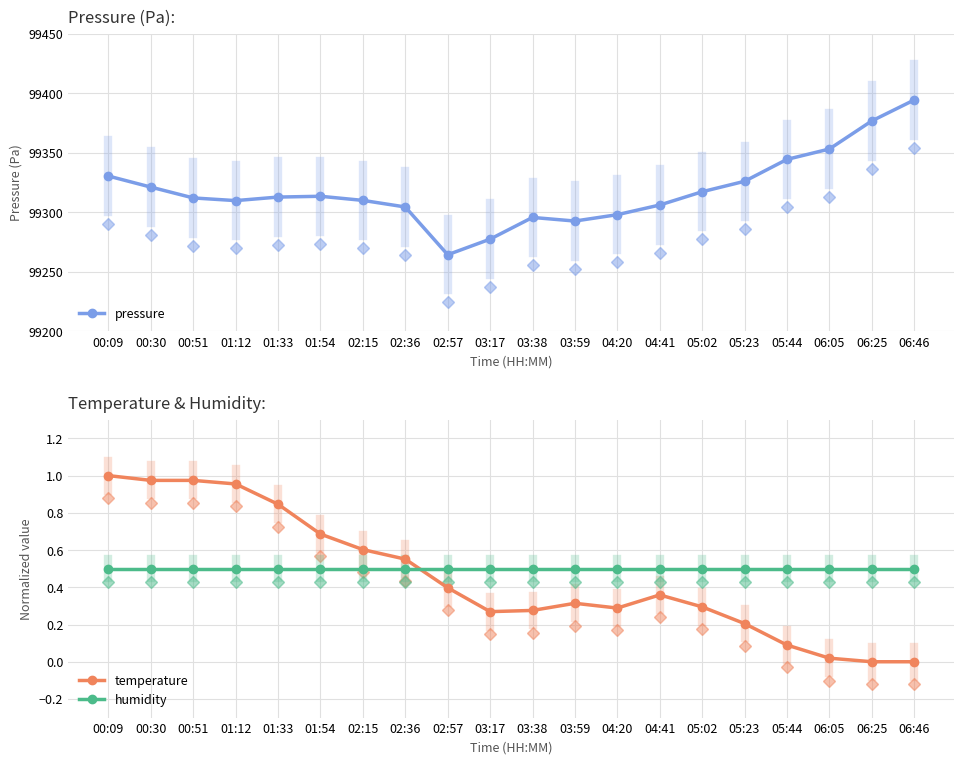

Reading left to right, what are all the values shown in this chart?

pressure: 00:09=99330.5	00:30=99321.2	00:51=99312.1	01:12=99309.9	01:33=99312.8	01:54=99313.5	02:15=99310.0	02:36=99304.5	02:57=99264.4	03:17=99277.5	03:38=99295.7	03:59=99292.7	04:20=99298.1	04:41=99306.2	05:02=99317.3	05:23=99326.1	05:44=99344.5	06:05=99353.2	06:25=99376.7	06:46=99394.3
temperature: 00:09=1.0	00:30=1.0	00:51=1.0	01:12=1.0	01:33=0.8	01:54=0.7	02:15=0.6	02:36=0.6	02:57=0.4	03:17=0.3	03:38=0.3	03:59=0.3	04:20=0.3	04:41=0.4	05:02=0.3	05:23=0.2	05:44=0.1	06:05=0.0	06:25=0.0	06:46=0.0
humidity: 00:09=0.5	00:30=0.5	00:51=0.5	01:12=0.5	01:33=0.5	01:54=0.5	02:15=0.5	02:36=0.5	02:57=0.5	03:17=0.5	03:38=0.5	03:59=0.5	04:20=0.5	04:41=0.5	05:02=0.5	05:23=0.5	05:44=0.5	06:05=0.5	06:25=0.5	06:46=0.5